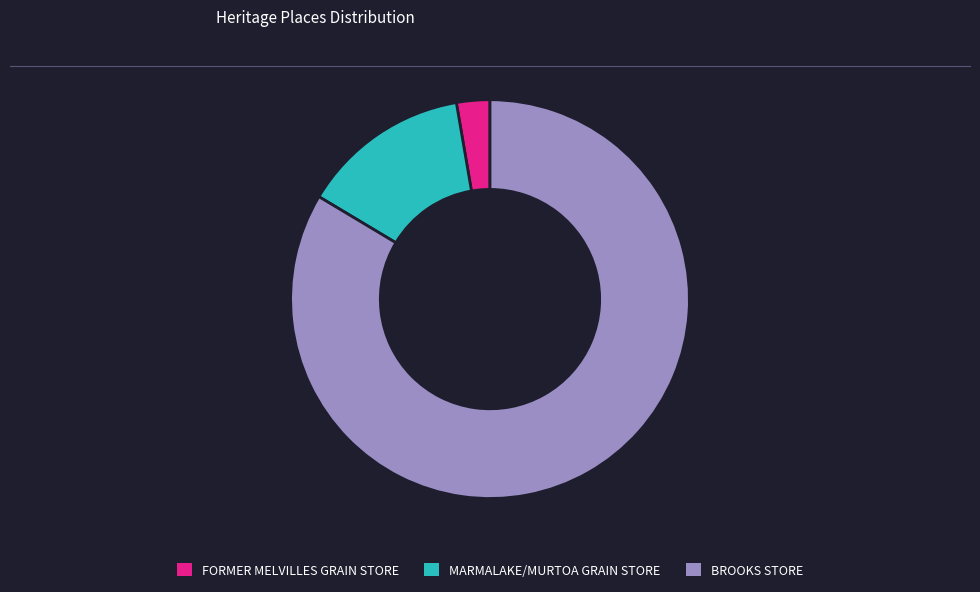

Which slice is the smallest?

FORMER MELVILLES GRAIN STORE